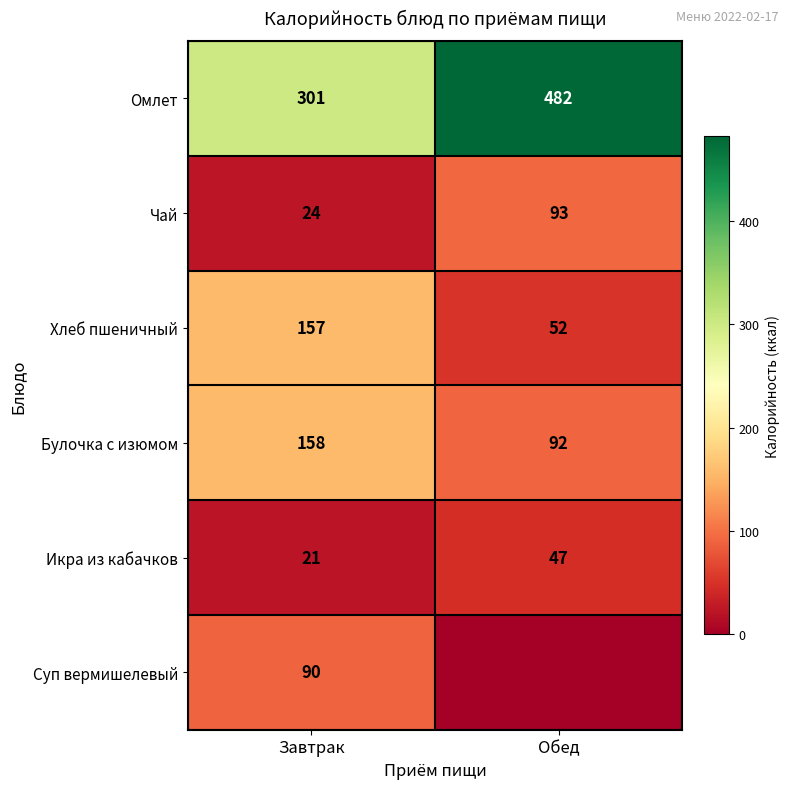

Which category has the lowest value in the Чай series?

Завтрак